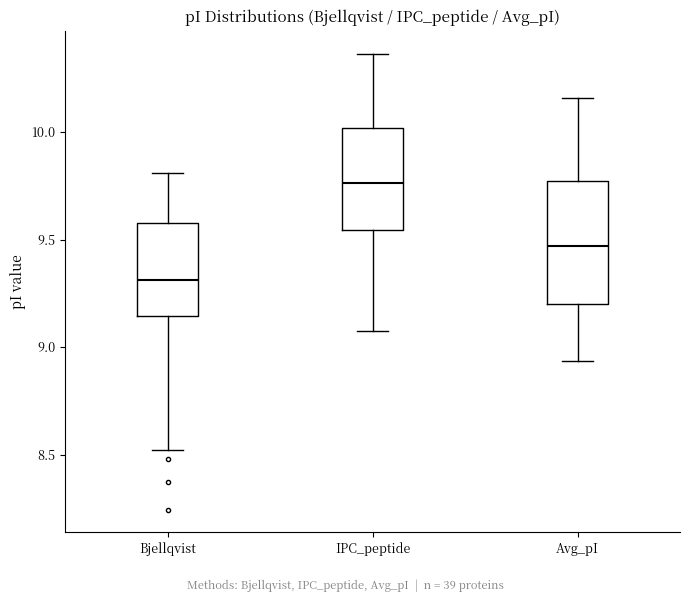

Comparing the boxes themselves (not the whiskers), which one is the tallest?

Avg_pI